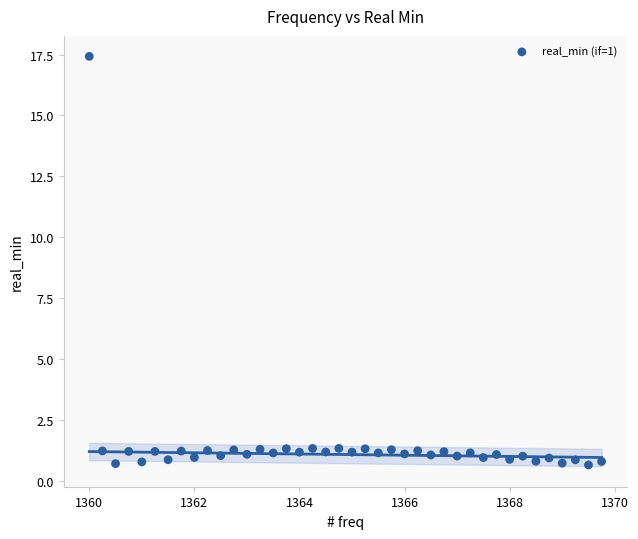

What is the range of Y values (max minus min)?

16.8